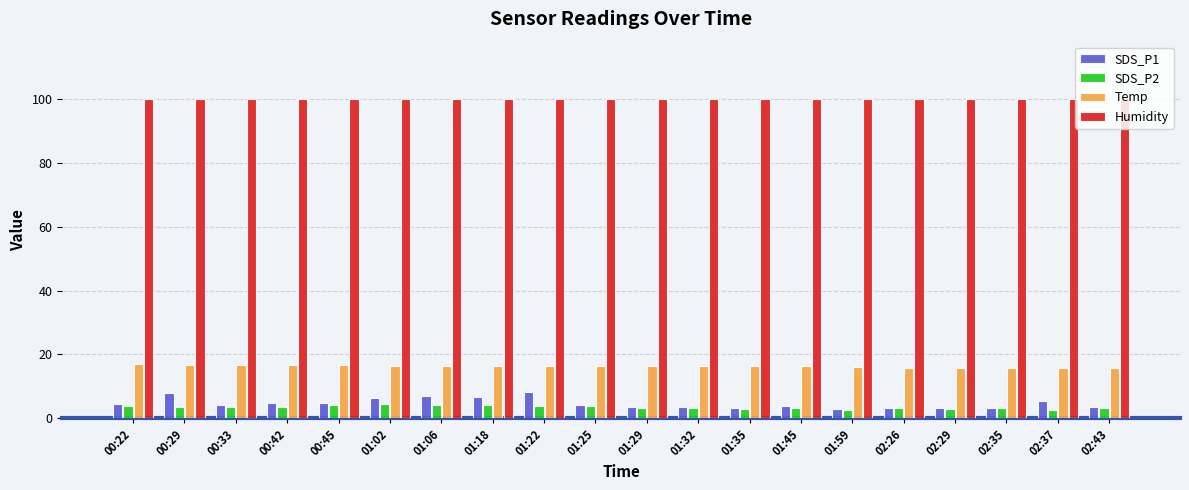

How many distinct data groups are displayed?

4